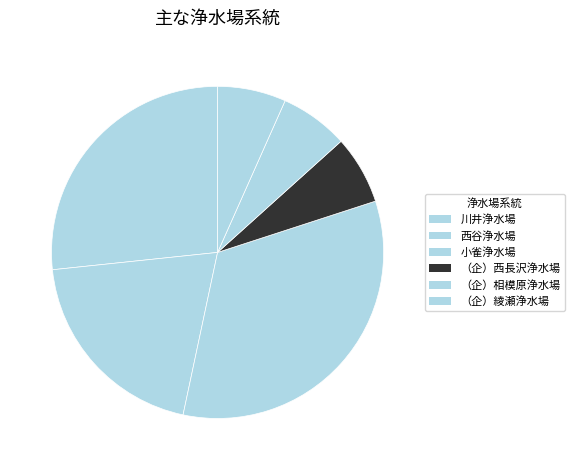

Does （企）相模原浄水場 represent more than half of the total?

No